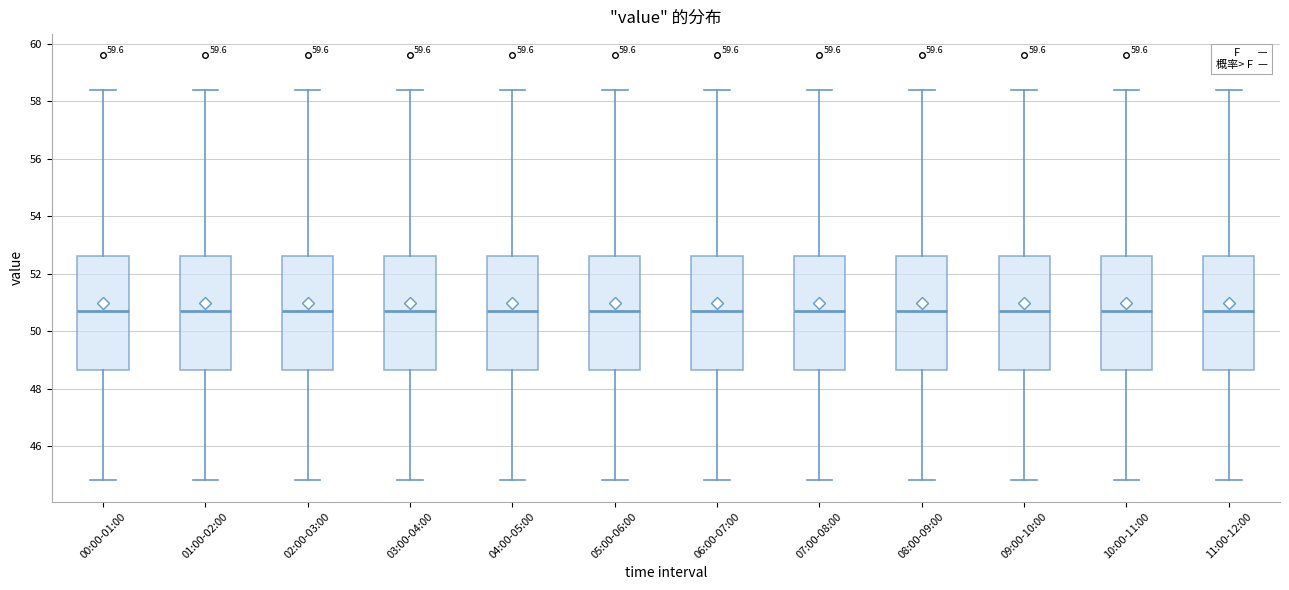

Where does the lower whisker of the box for 09:00-10:00 end on the y-axis? The values are not printed on the chart, so give them approximately, as read against the axis.

44.8